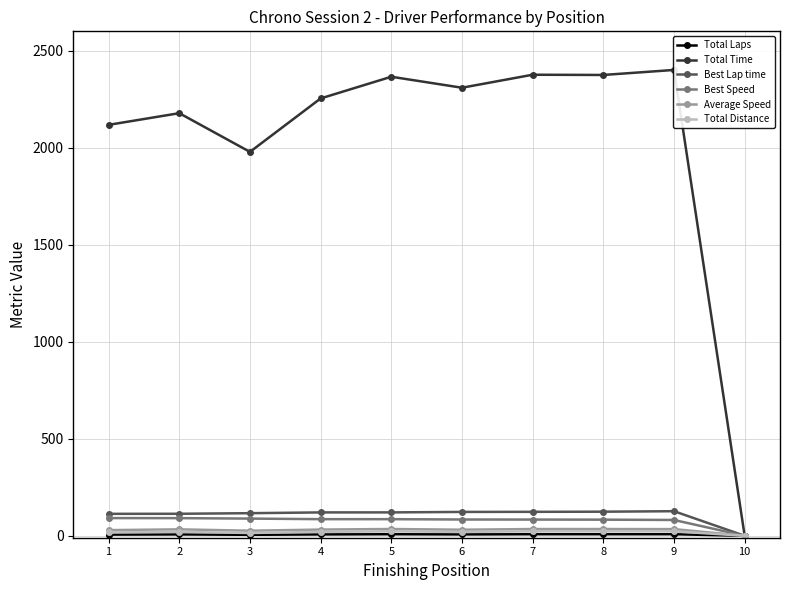

What is the sum of the Best Lap time values at 3 and 4?

236.9